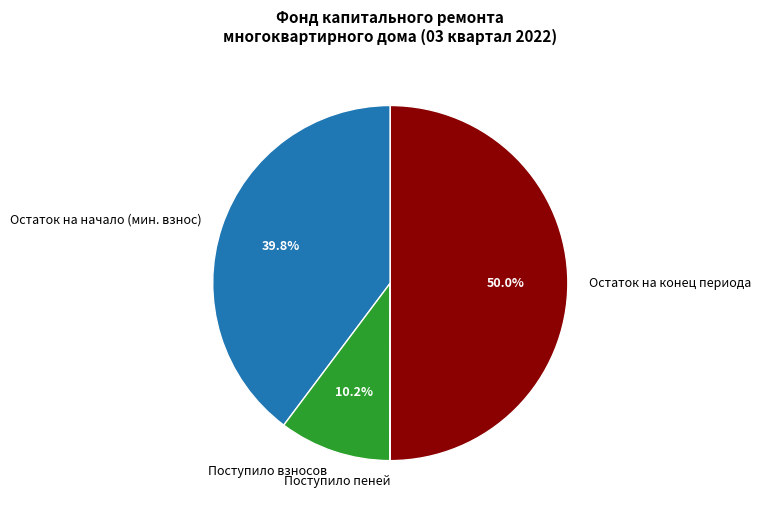

True or false: Остаток на конец периода accounts for 50% of the total.

True